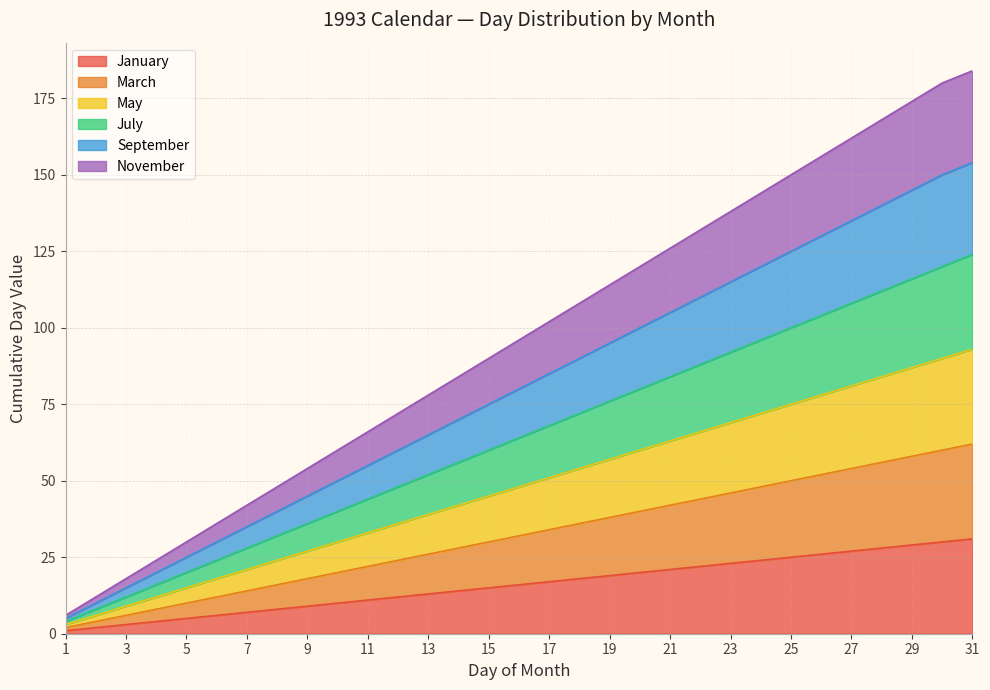

True or false: July has a value of 7 at 8.

False